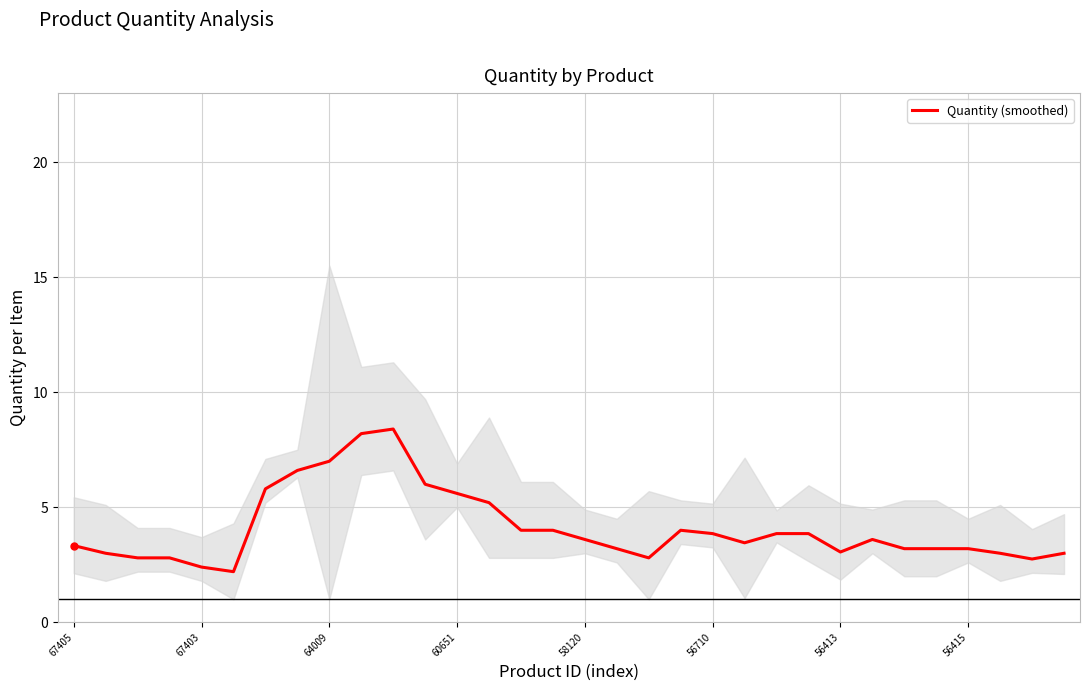

The value of Quantity (smoothed) at 56710 is 2.4. True or false?

False